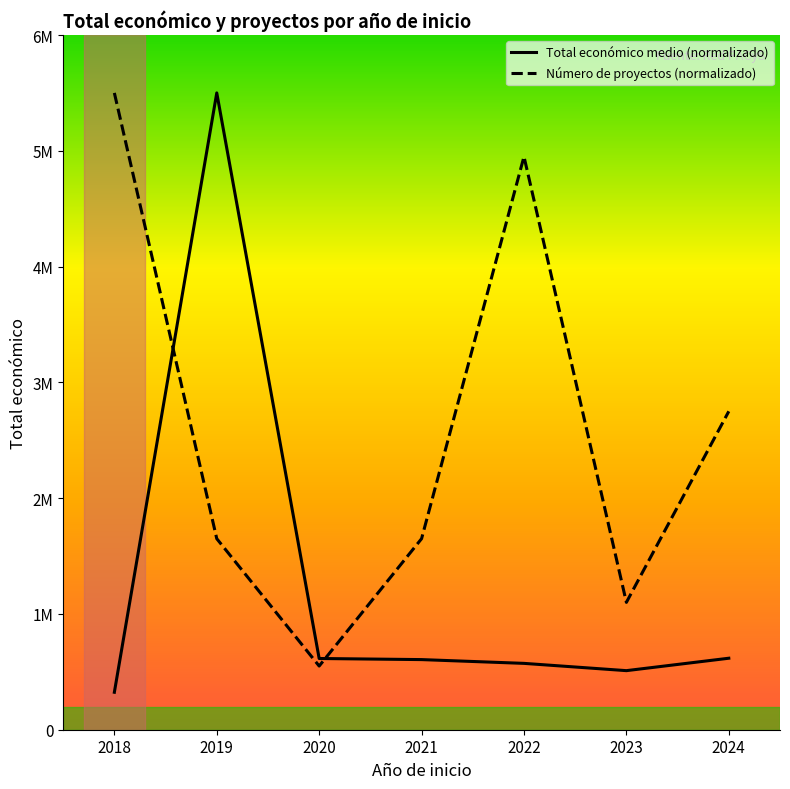

The value of Número de proyectos (normalizado) at 2018 is 7155915.6. True or false?

False